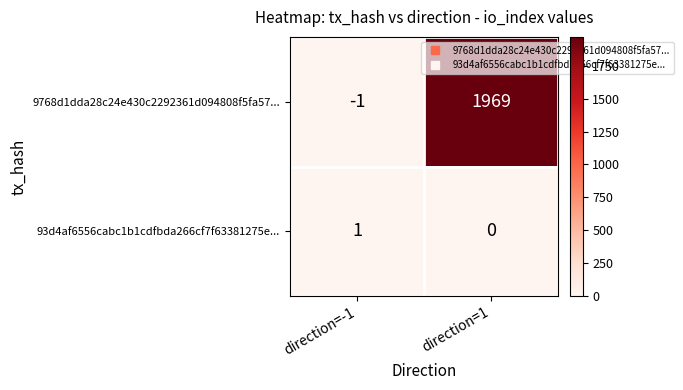

Is it true that 9768d1dda28c24e430c2292361d094808f5fa57... equals 3100 at direction=1?

False